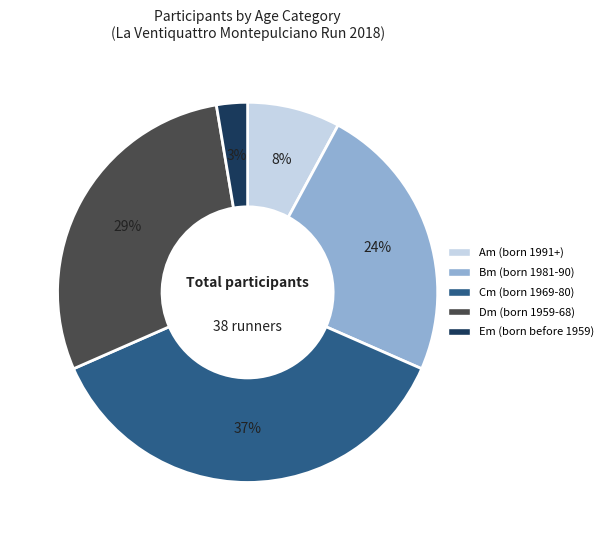

Between Bm and Cm, which is larger?

Cm